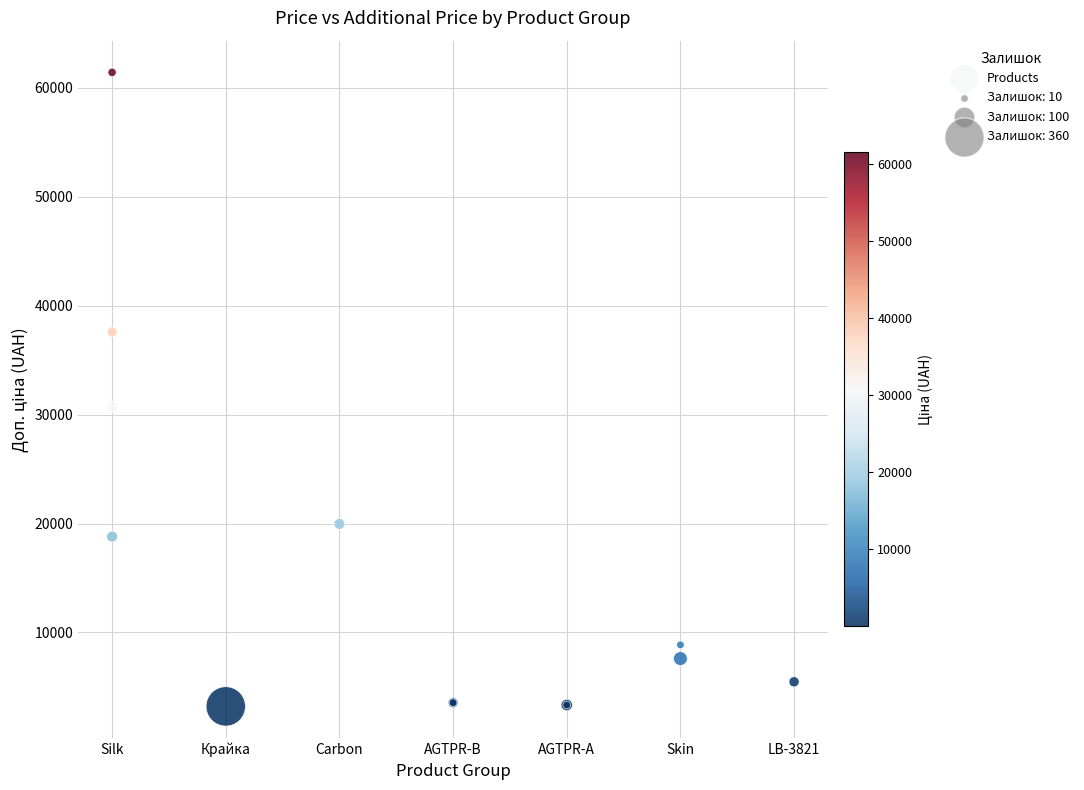

What Y value in the scatter plot is closest to 32319?

30717.1